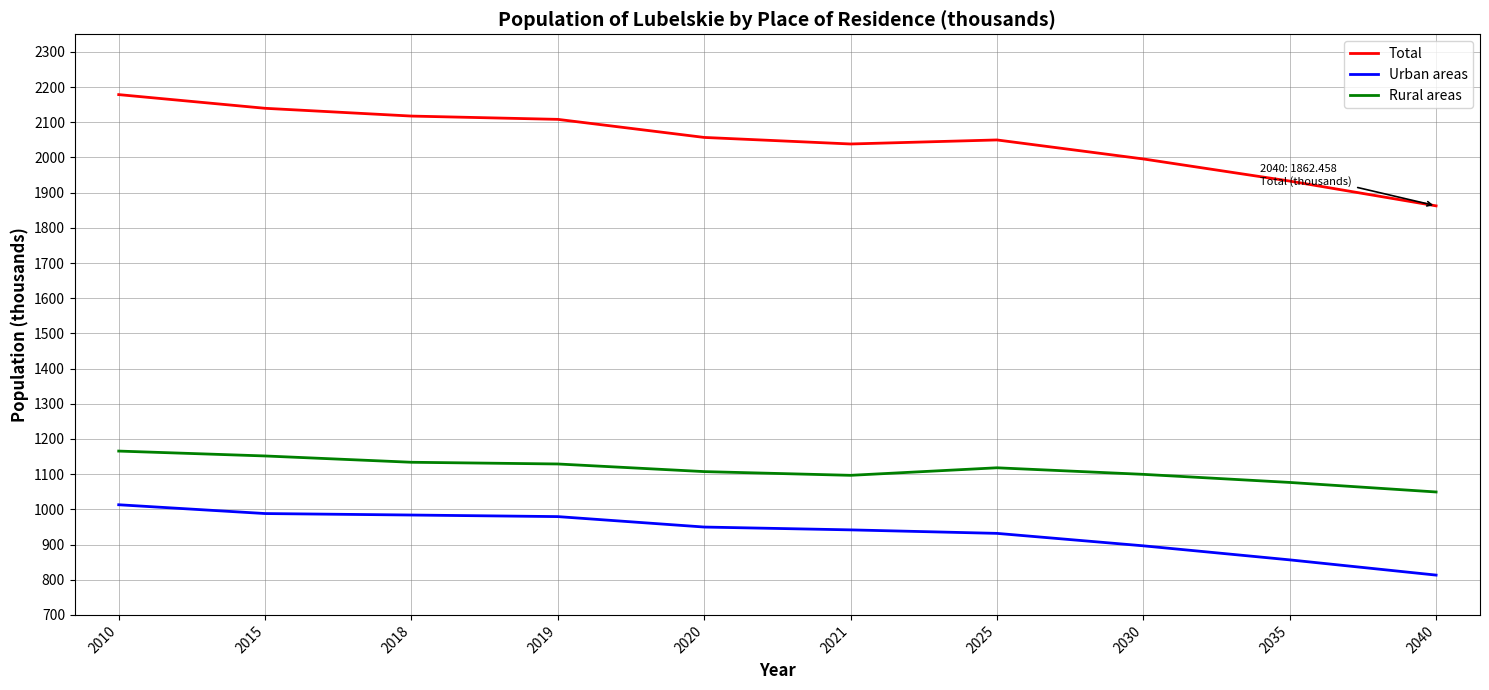

Is it true that Total equals 2139.7 at 2015?

True